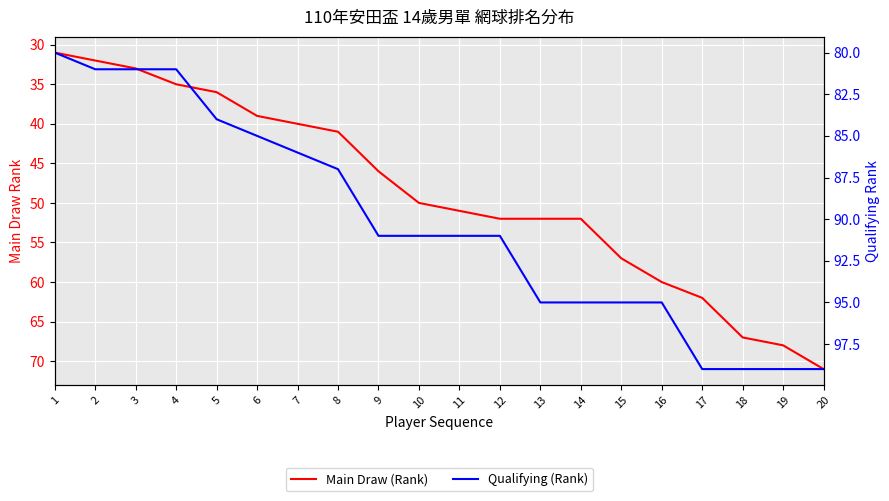

True or false: Main Draw (Rank) and Qualifying (Rank) intersect in this chart.

False